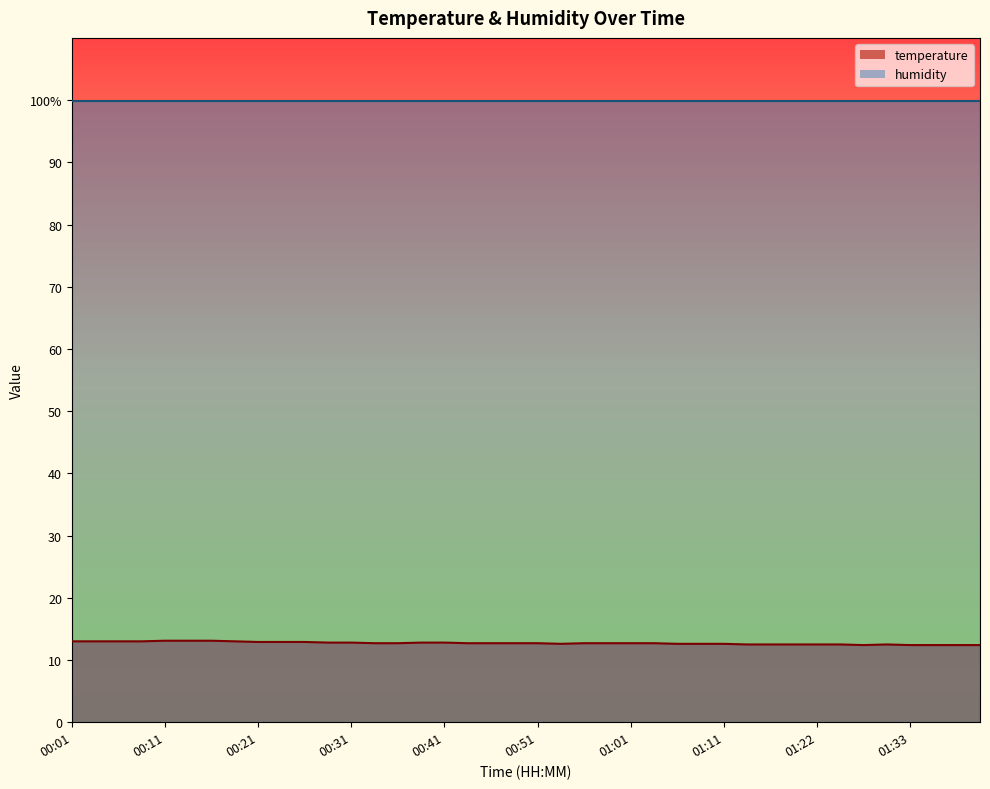

True or false: the data has more than 2 interior local peaks.

False